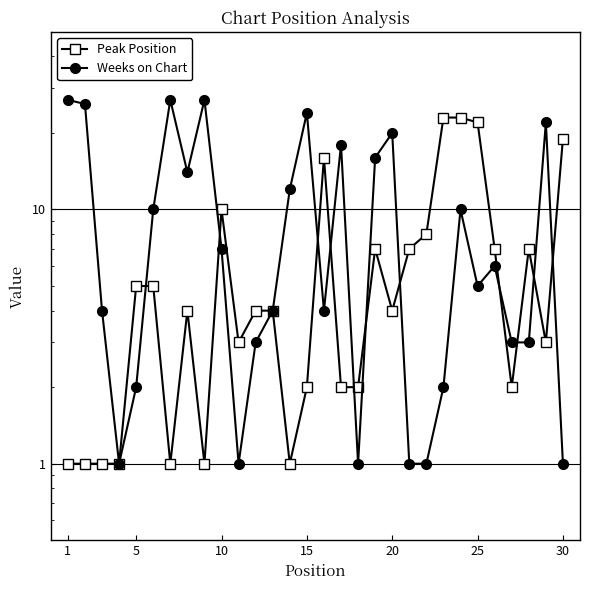

How many data points in Weeks on Chart are above 6?

14